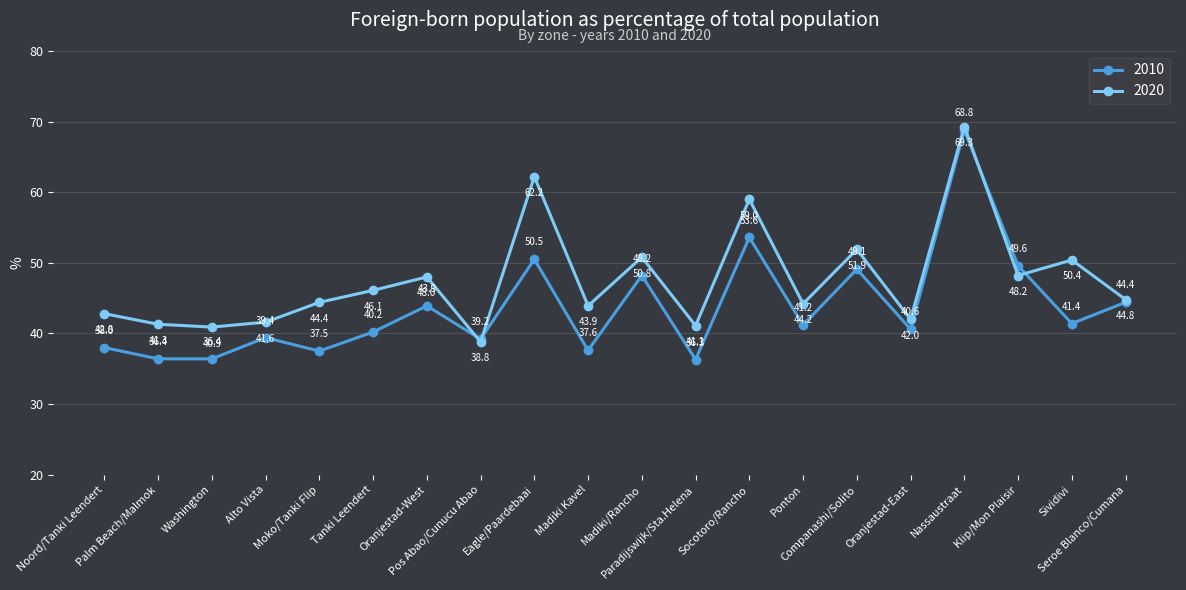

Where do 2010 and 2020 first cross each other?

Oranjestad-West and Pos Abao/Cunucu Abao